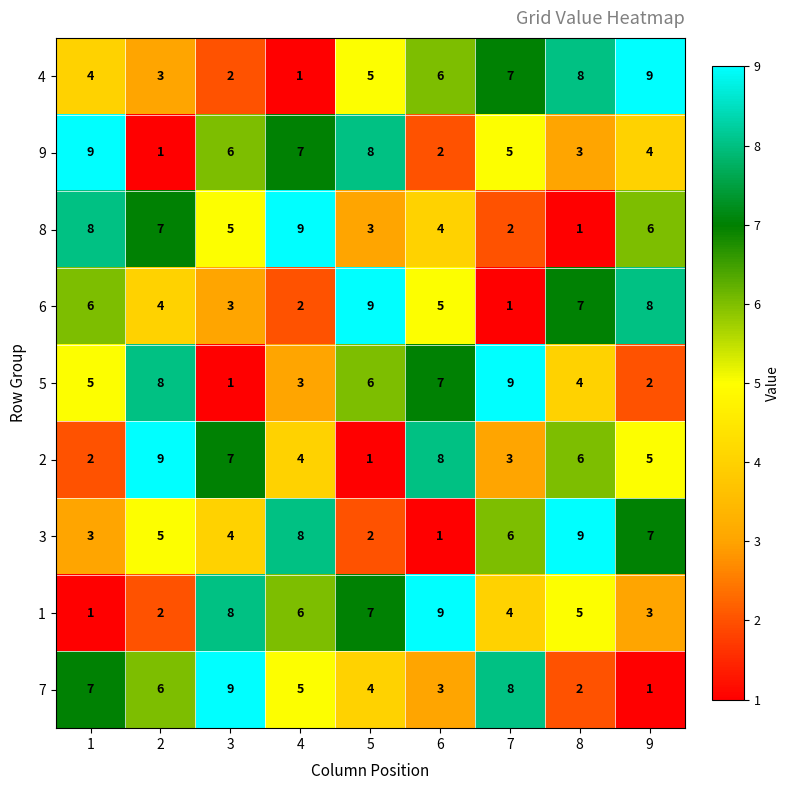

List the labels in order of 8 value, smallest first.

8, 7, 5, 6, 3, 9, 2, 1, 4